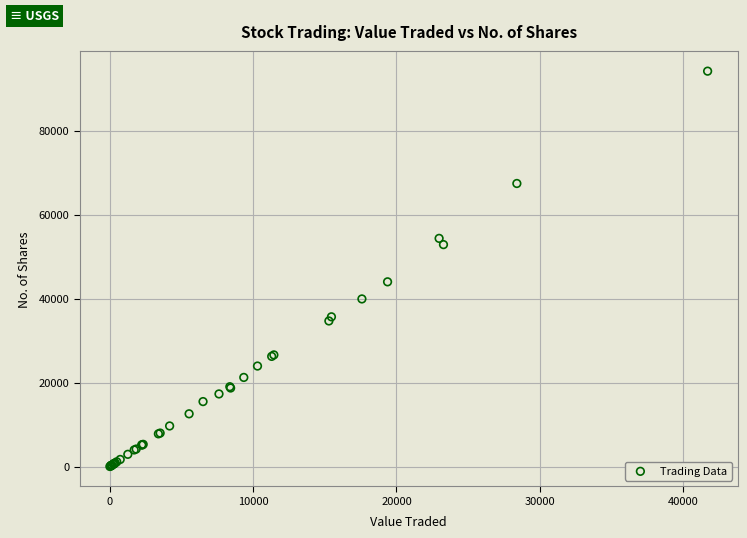

What Y value in the scatter plot is closest to 47150?

44050